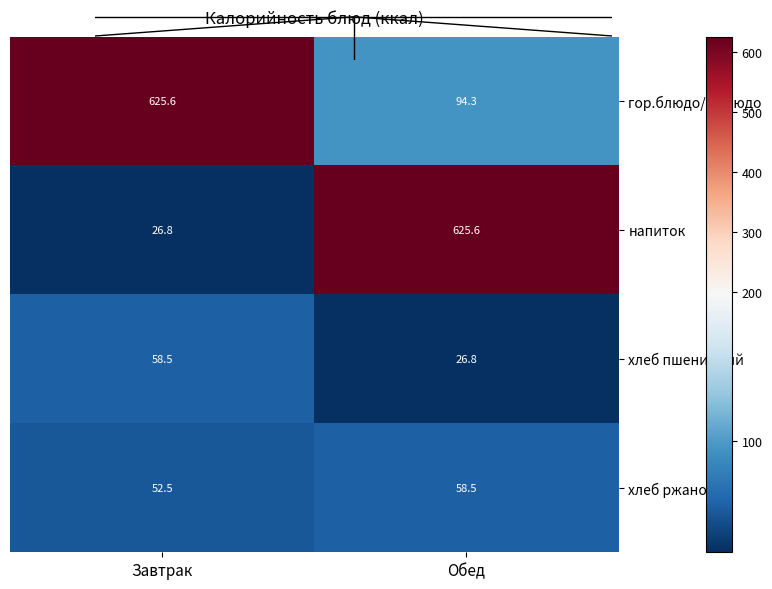

Reading left to right, what are all the values shown in this chart?

гор.блюдо/1 блюдо: 625.6	94.3
напиток: 26.8	625.6
хлеб пшеничный: 58.5	26.8
хлеб ржаной: 52.5	58.5